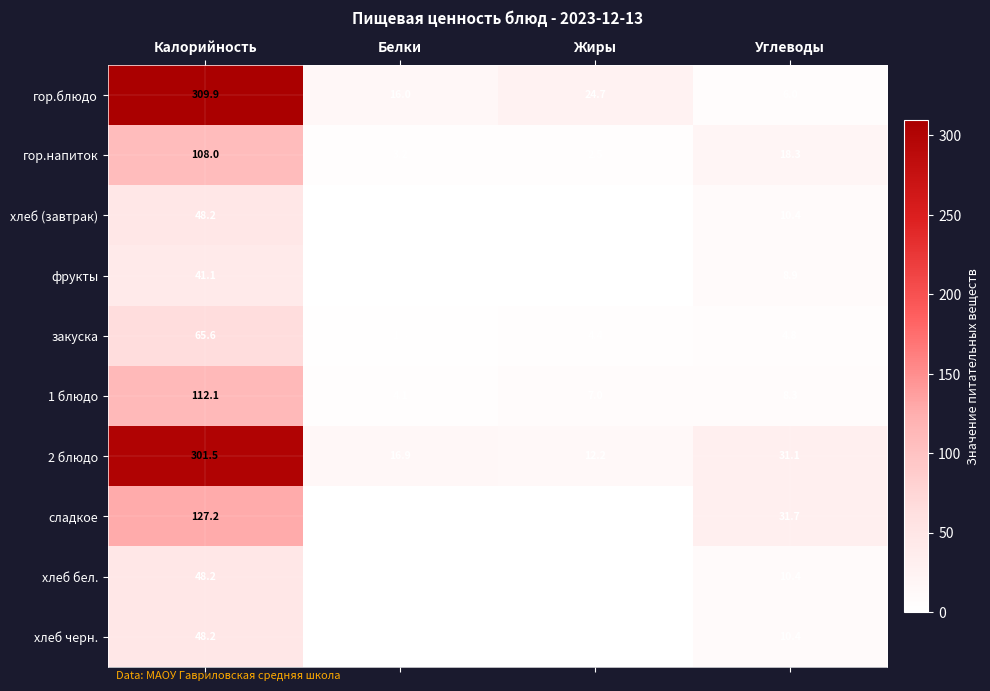

What is the total value across all series at Жиры?

51.7